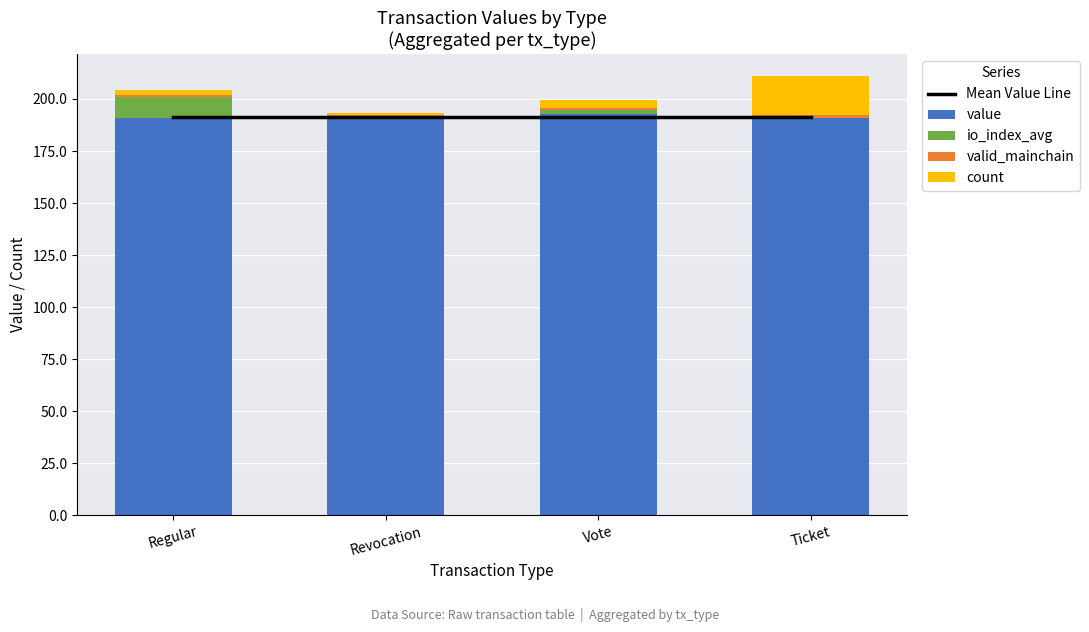

At how many categories does at least one series exceed 29?

4